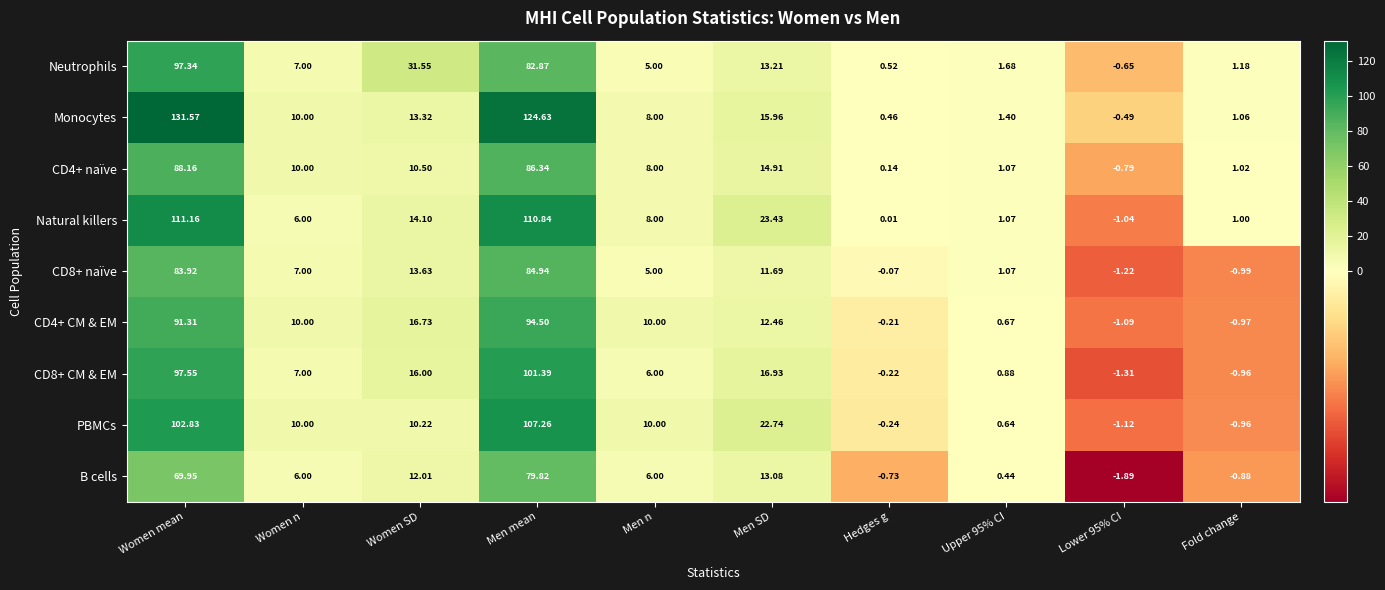

Is the value of CD4+ CM & EM at Upper 95% CI greater than the value of PBMCs at Men mean?

No